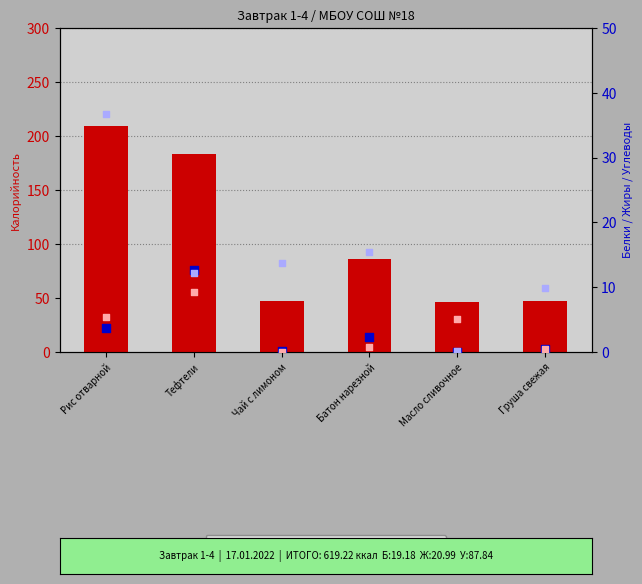

What is the total value across all series at Чай с лимоном?

60.6